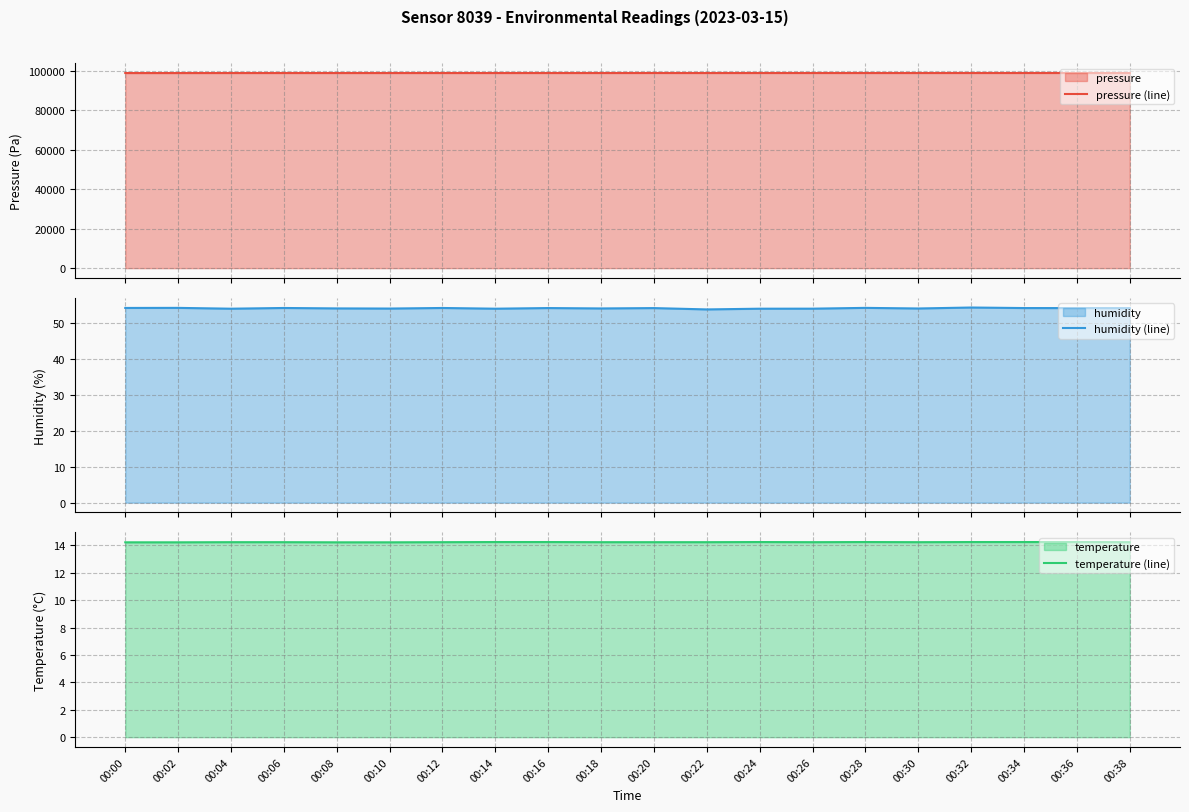

What is the highest value of the pressure (line) series?

99010.6